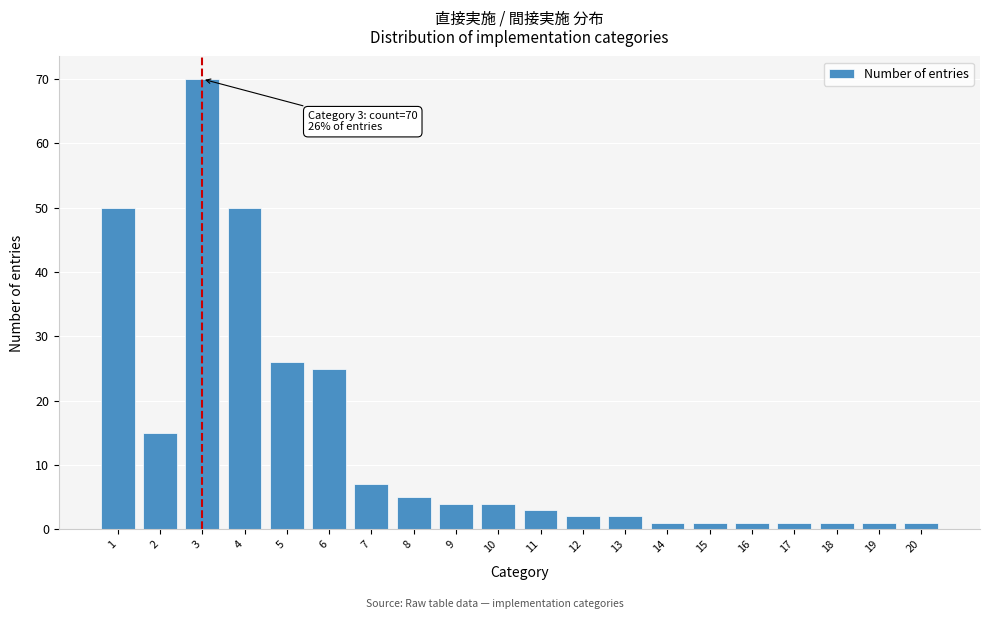

Reading right to left, transcribe all the data shown in this chart.

20=1	19=1	18=1	17=1	16=1	15=1	14=1	13=2	12=2	11=3	10=4	9=4	8=5	7=7	6=25	5=26	4=50	3=70	2=15	1=50